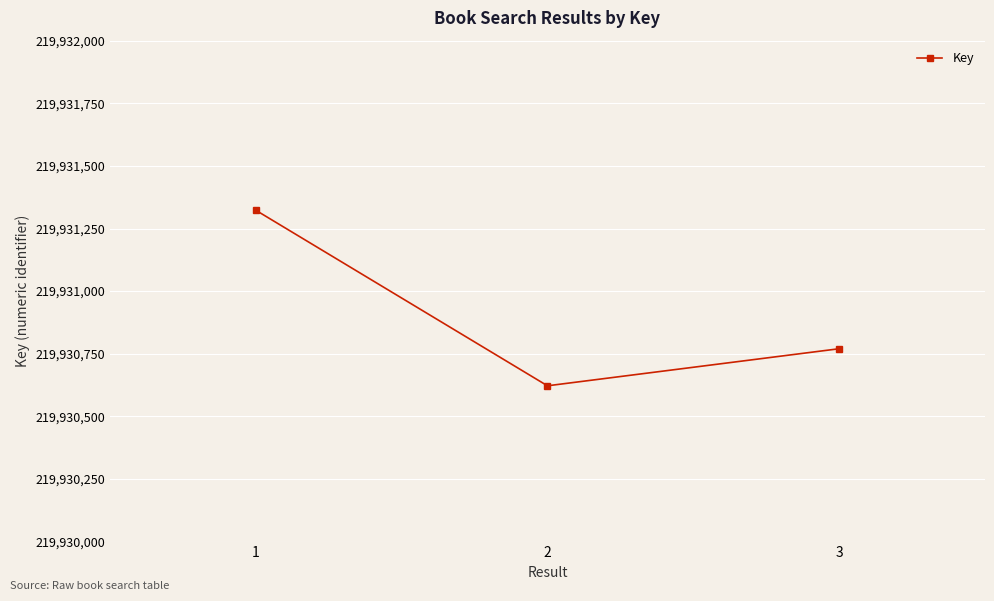

What is the ratio of the value at 3 to the value at 2?

1.0